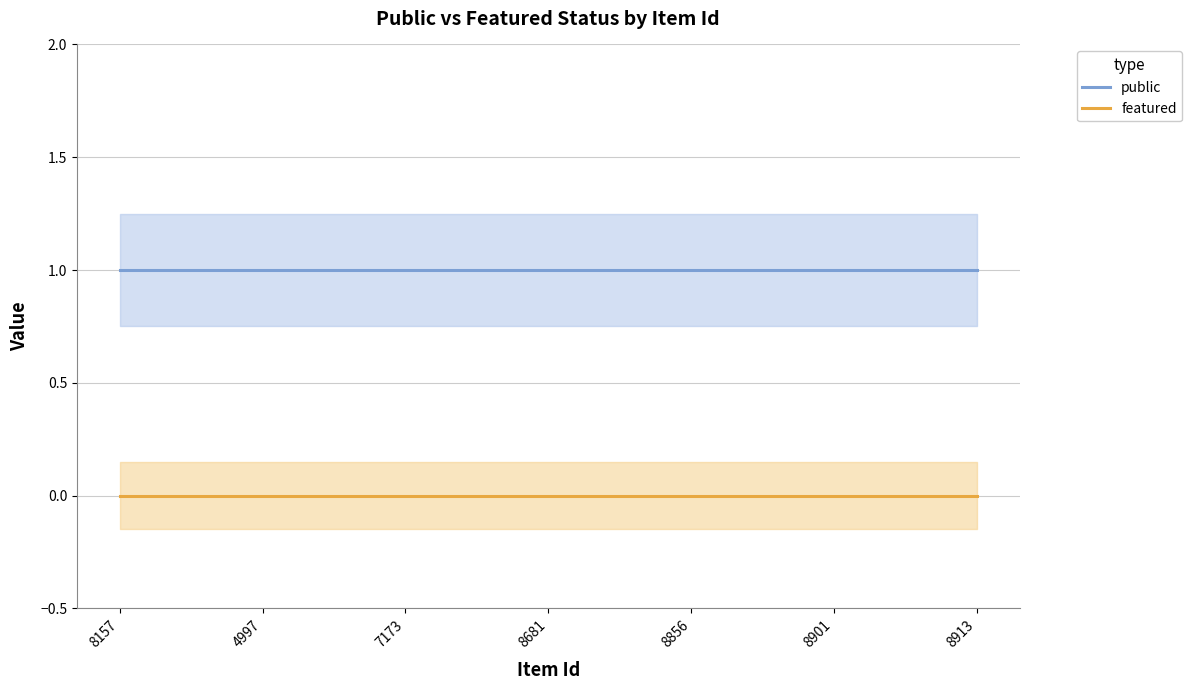

Reading right to left, what are all the values shown in this chart?

public: 8913=1	8901=1	8856=1	8681=1	7173=1	4997=1	8157=1
featured: 8913=0	8901=0	8856=0	8681=0	7173=0	4997=0	8157=0